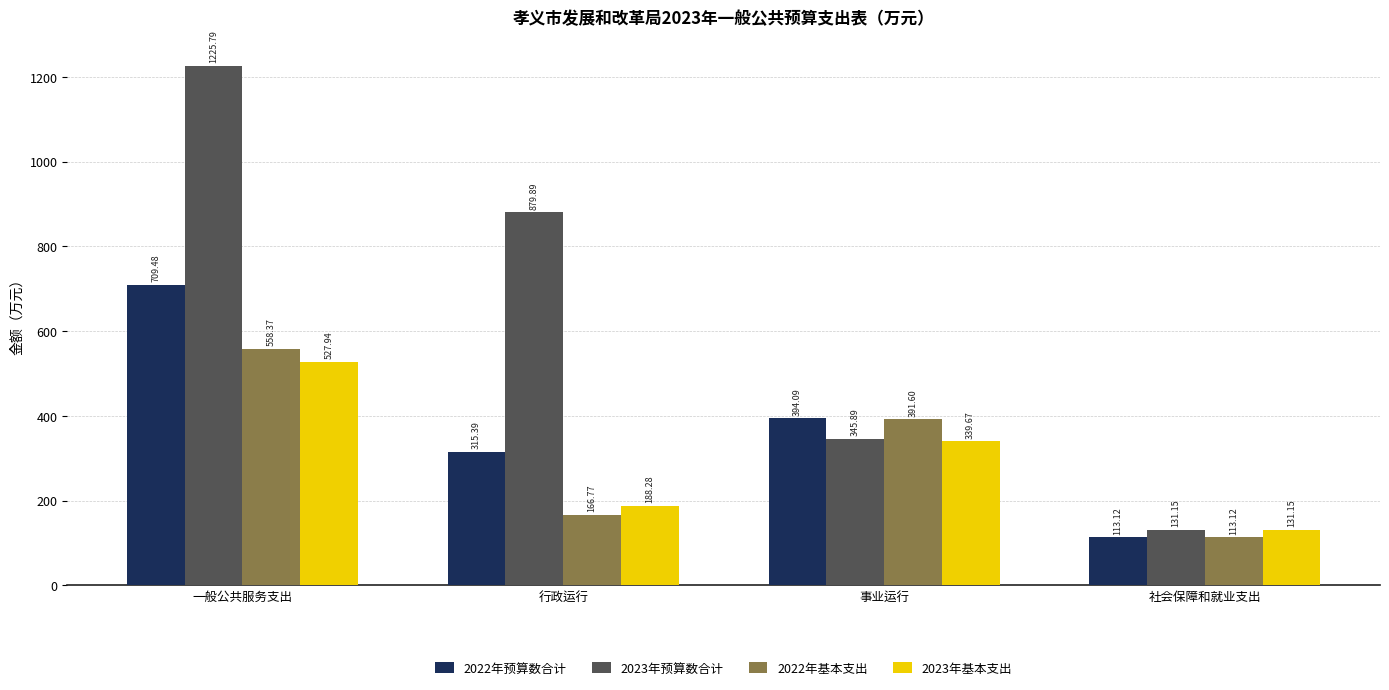

What is the difference between the second highest and second lowest values in the 2023年预算数合计 series?

534.0